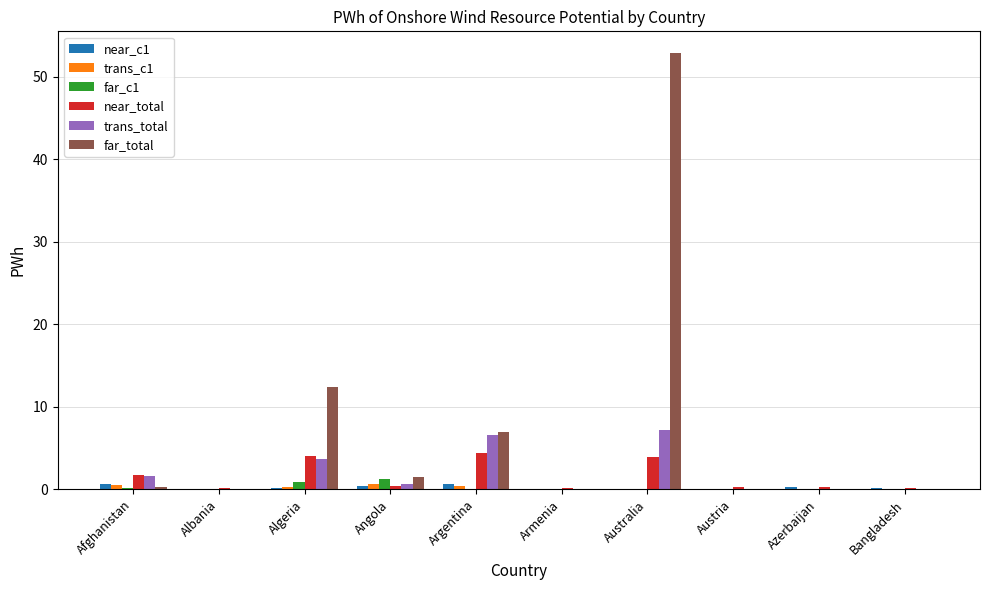

Which series changed the most between Angola and Argentina?

trans_total